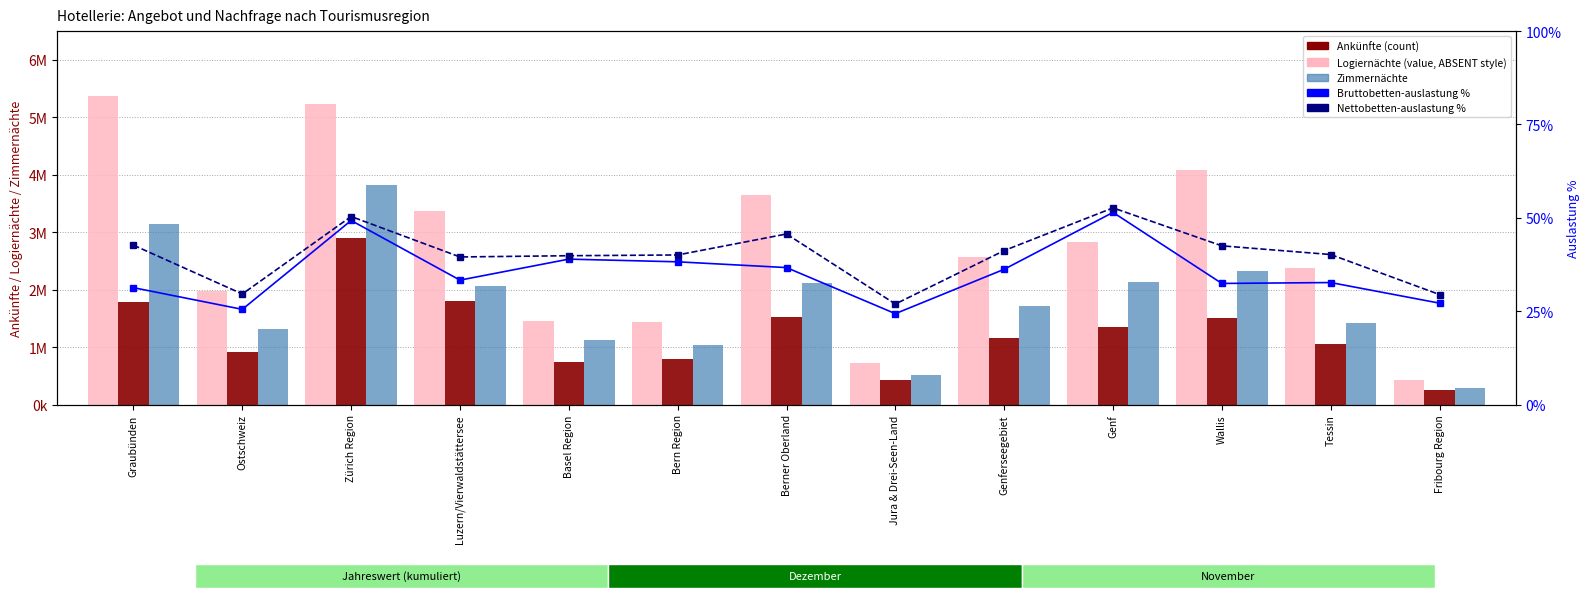

What is the label of the 6th bar from the right?

Jura & Drei-Seen-Land